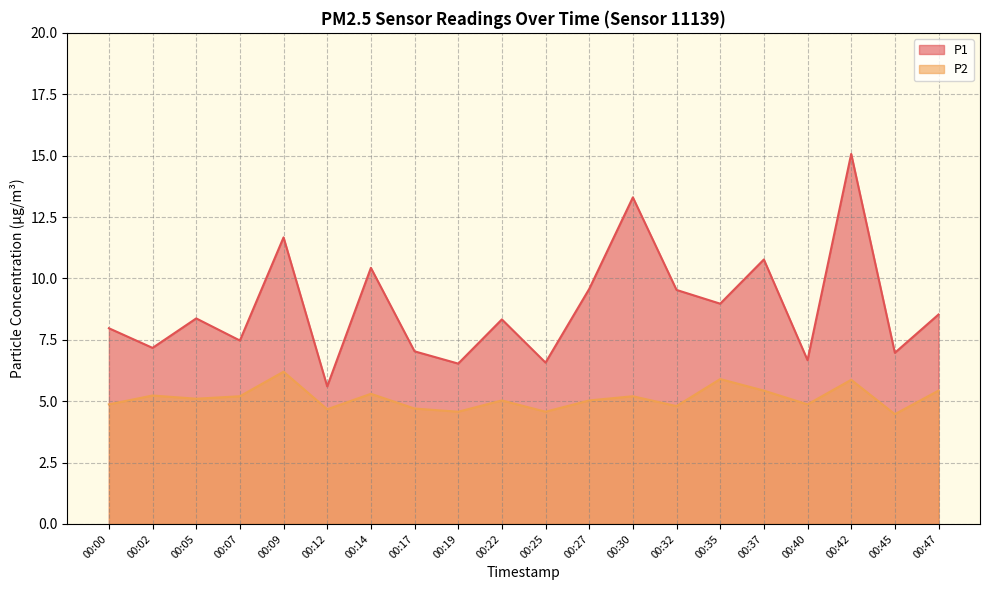

At which label is P2 closest to 5?

00:22